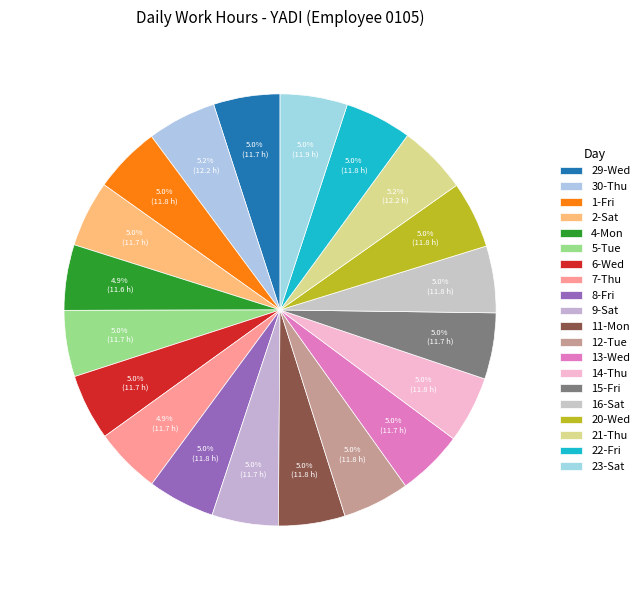

Is it true that 6-Wed is 5% of the pie?

True